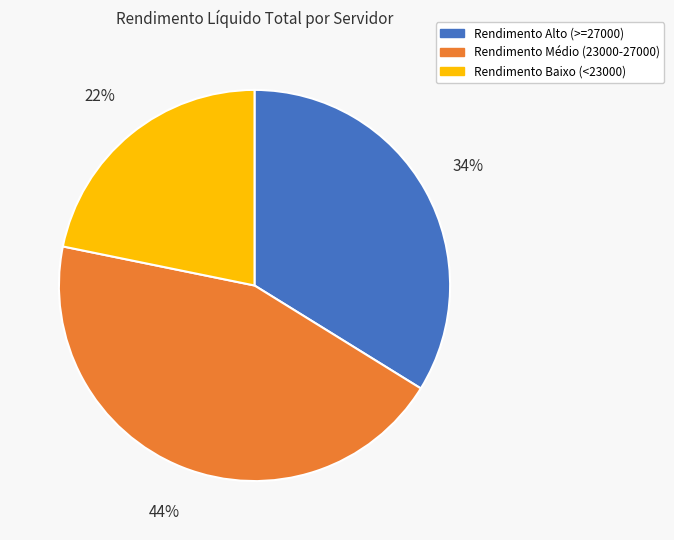

How many slices are in this pie chart?

3